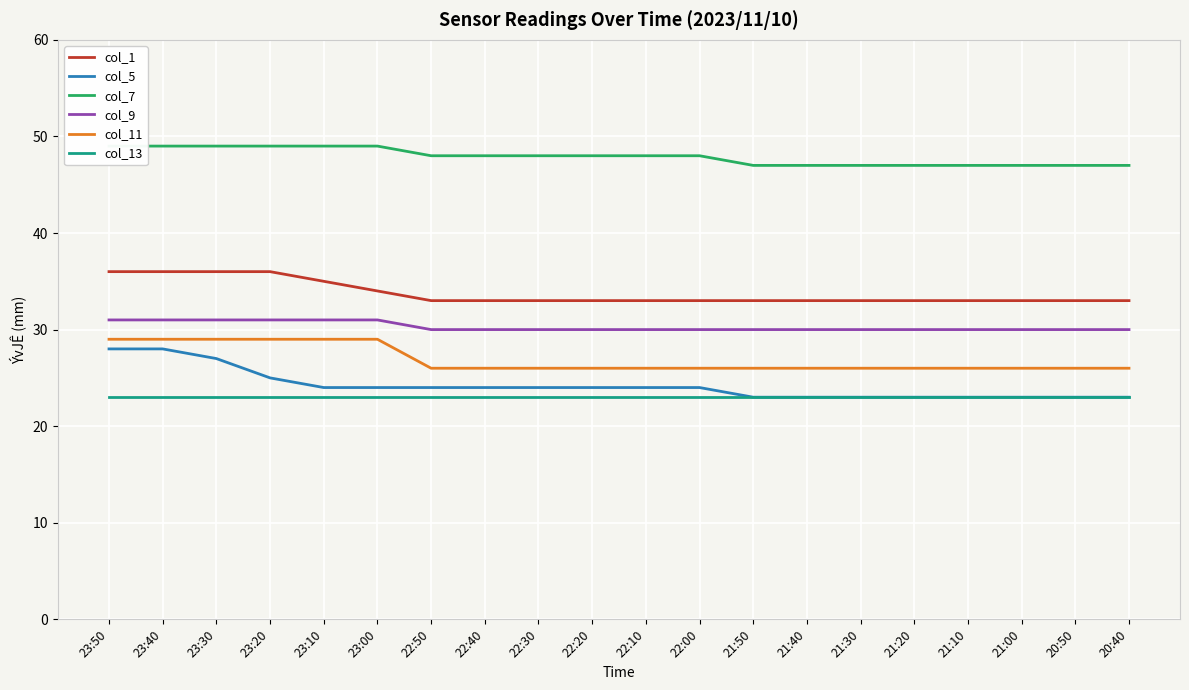

The value of col_7 at 21:20 is 47. True or false?

True